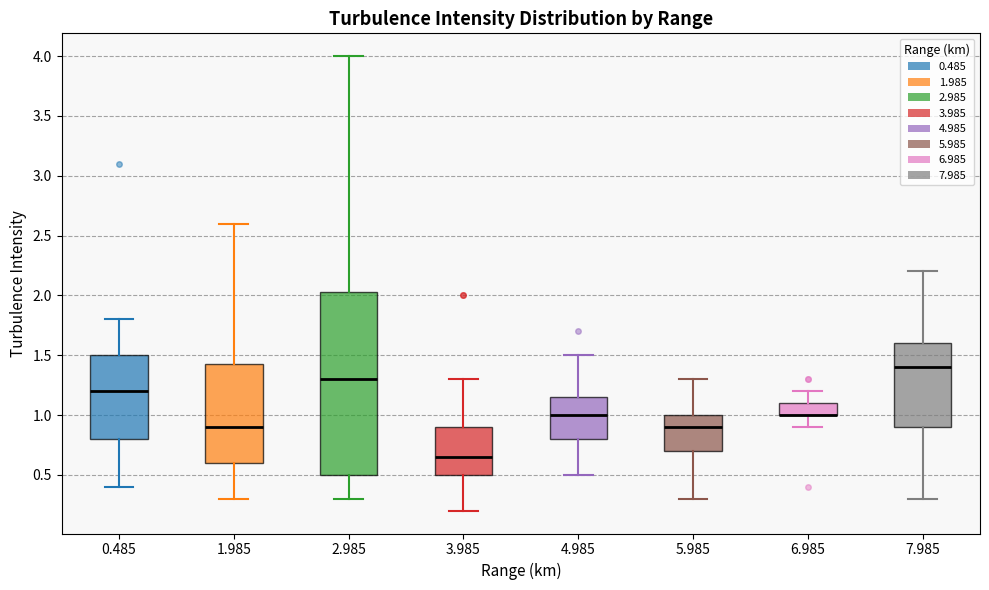

Where is the upper edge of the box at x = 5.985 on the y-axis? The values are not printed on the chart, so give them approximately, as read against the axis.

1.00